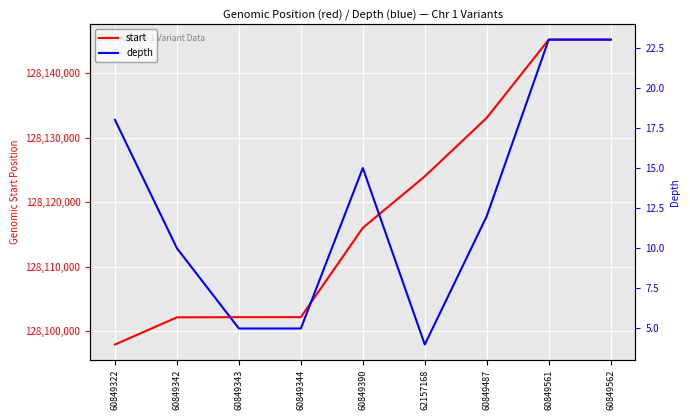

How many values in the depth series exceed 12?

4